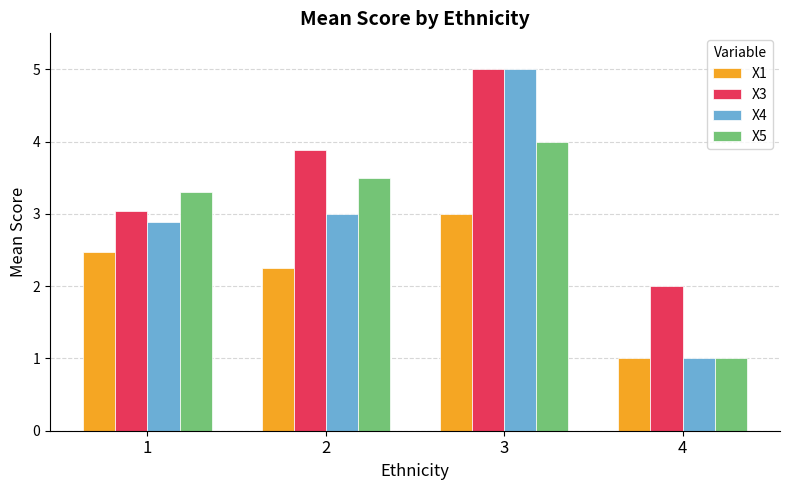

Which category has the highest value in the X3 series?

3